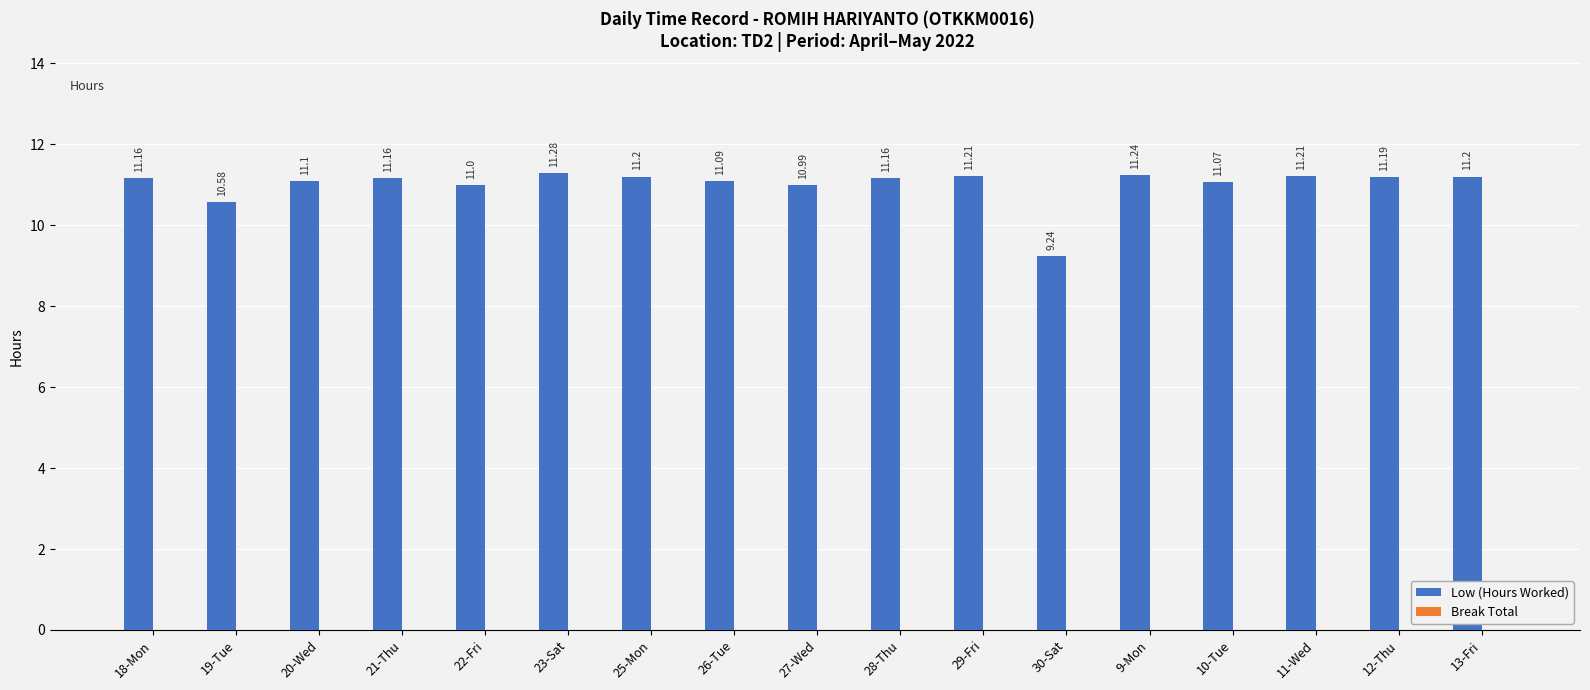

What is the label of the 13th bar from the right?

22-Fri